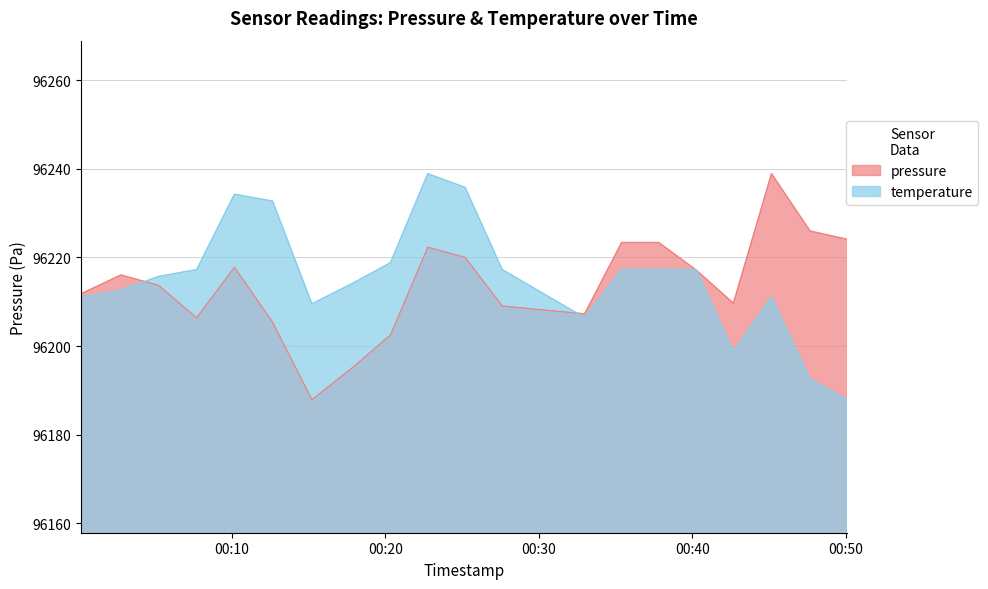

At which category is the sum across all series the highest?

04:30